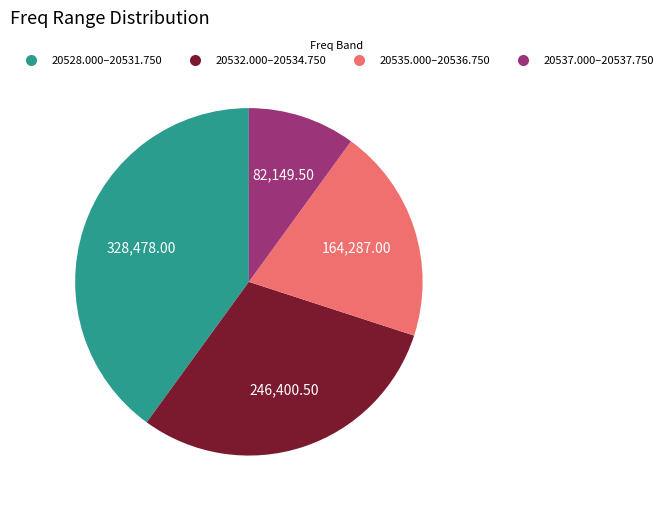

Is there a majority slice in this chart?

No